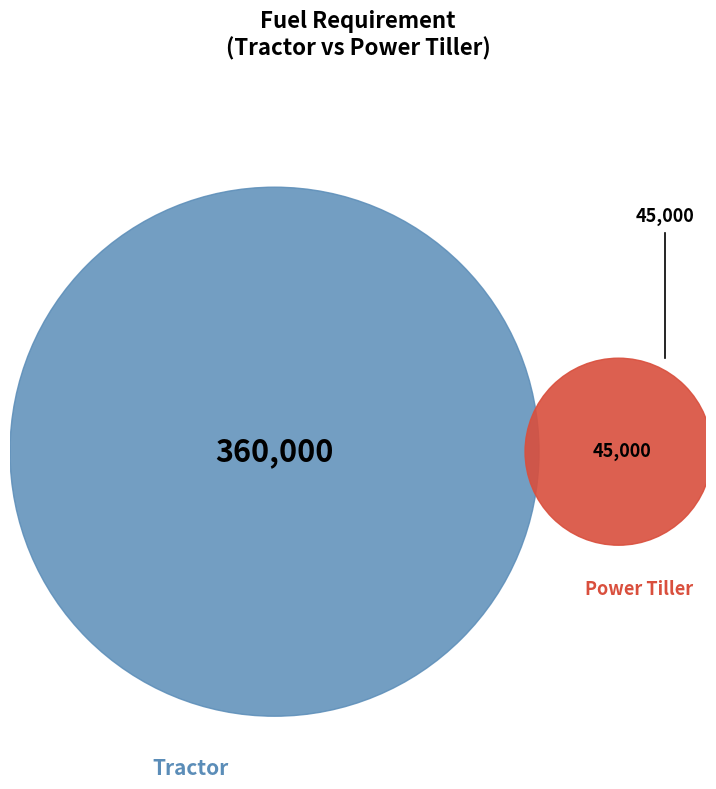

Does Tractor Fuel Requirement represent more than half of the total?

Yes